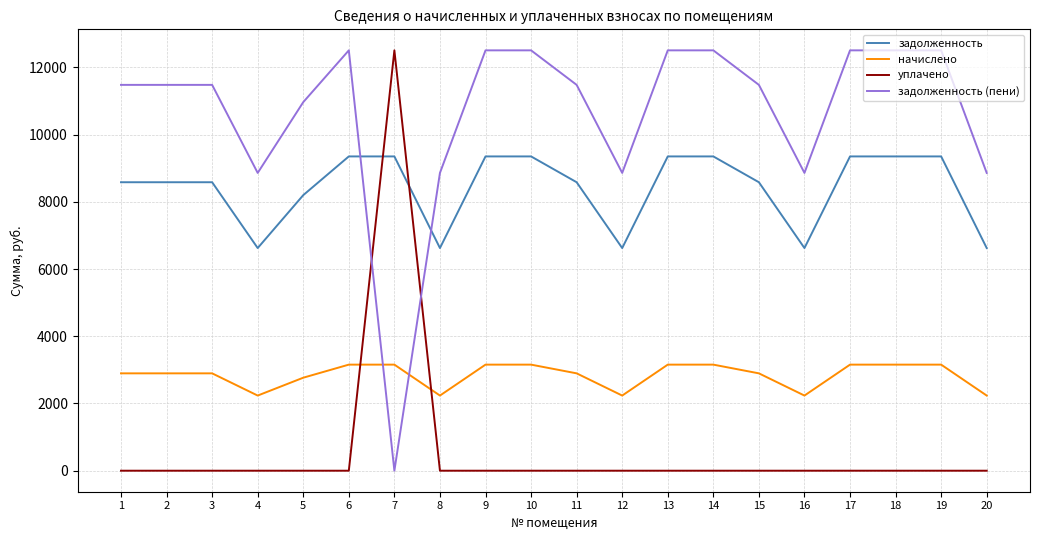

Where do уплачено and задолженность (пени) first cross each other?

6 and 7